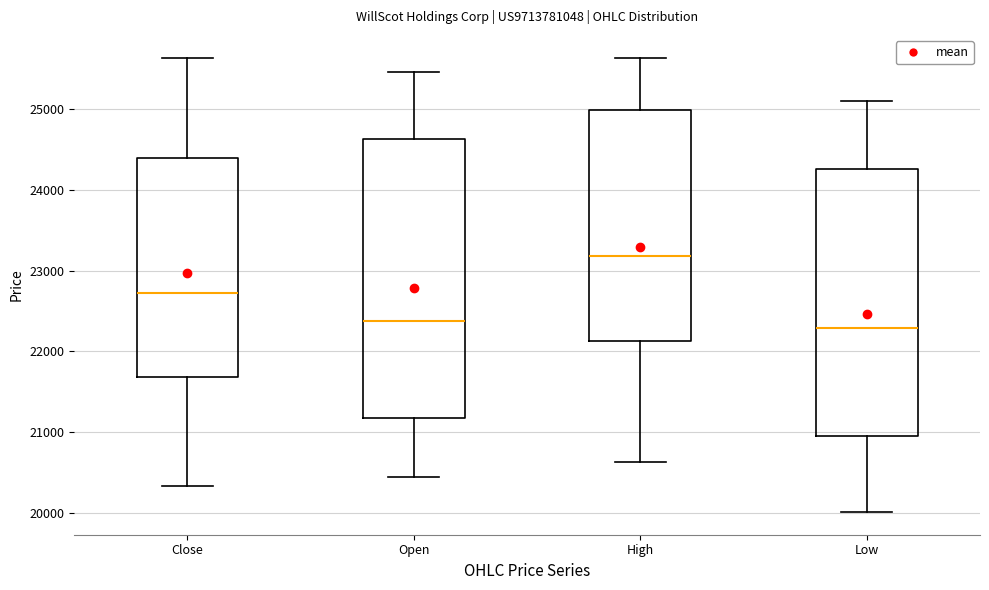

Where does the lower whisker of the box for Low end on the y-axis? The values are not printed on the chart, so give them approximately, as read against the axis.

20000